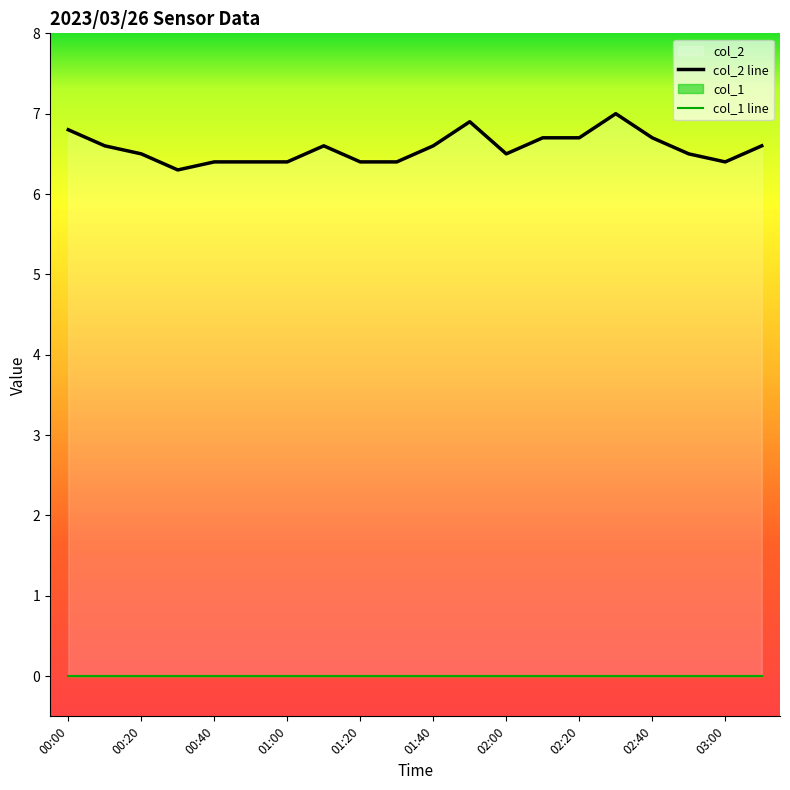

What is the label of the 16th point from the right?

00:40